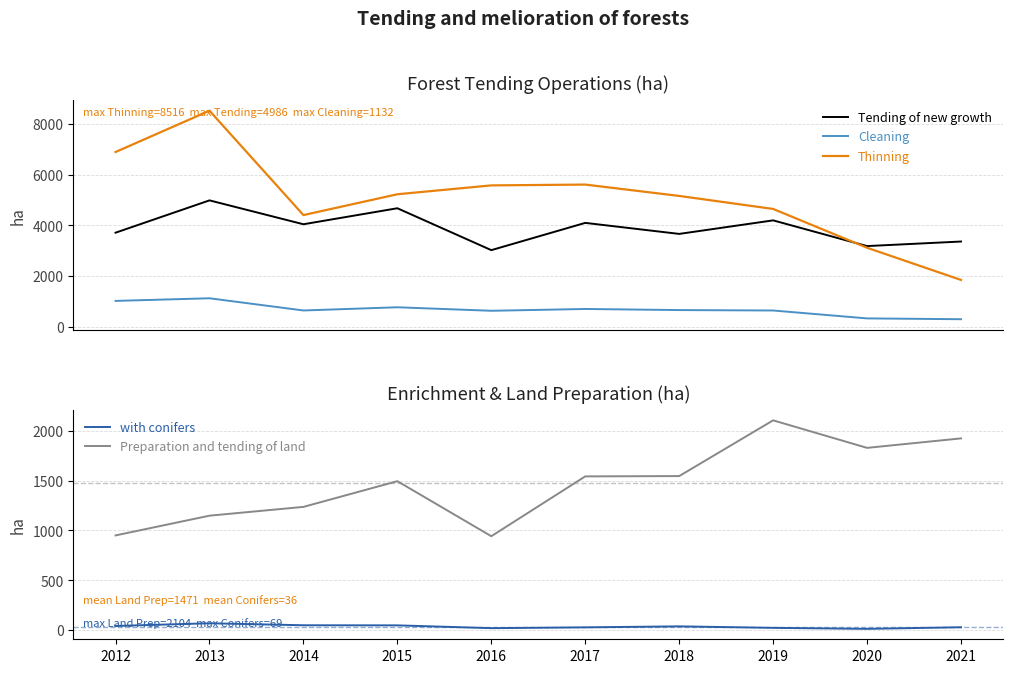

How many series are shown in this chart?

5